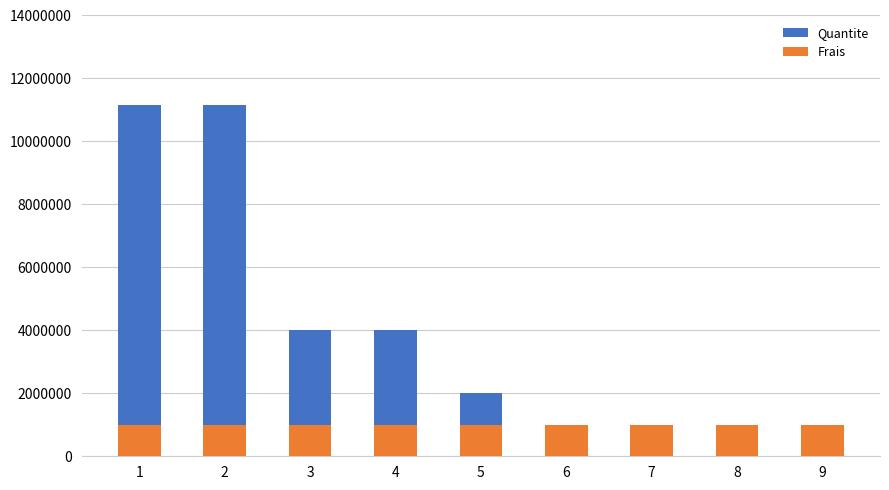

Is the value of Quantite at 7 greater than the value of Frais at 3?

No